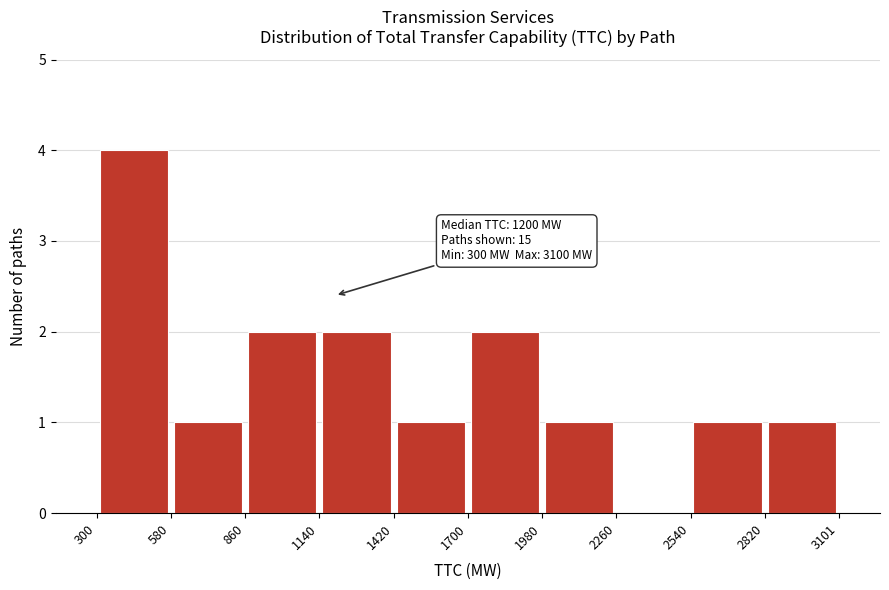

Over which range of the x-axis is the bar tallest?

300 to 580